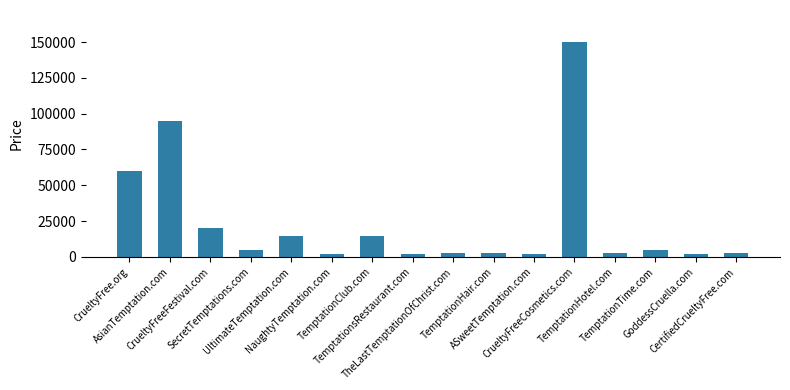

At which label does the data first exceed 4888?

CrueltyFree.org